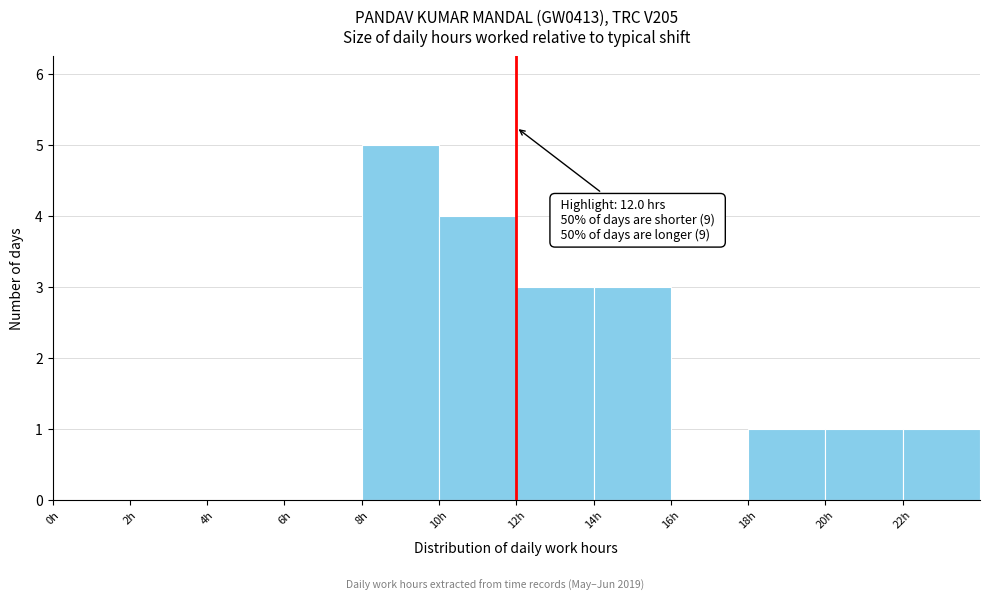

Which range on the x-axis has the tallest bar?

8 to 10